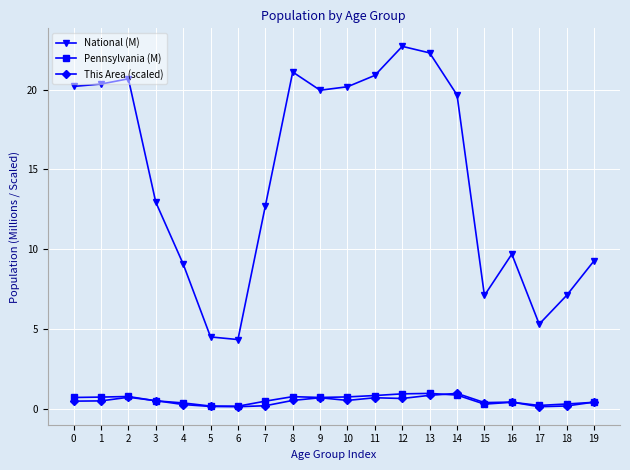

What is the difference between the National (M) values at 3 and 2?

7.7